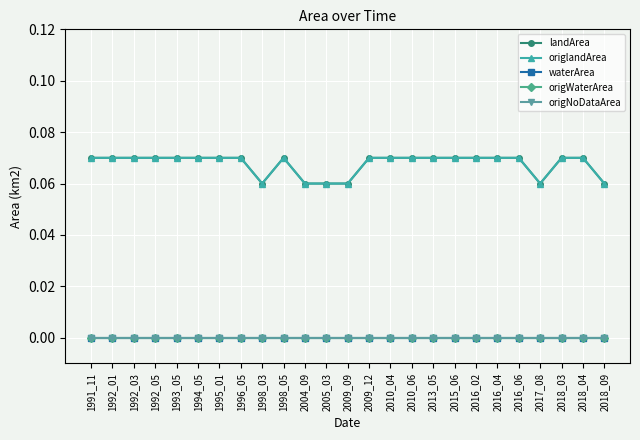

Is this an area chart (filled region under the line)?

No